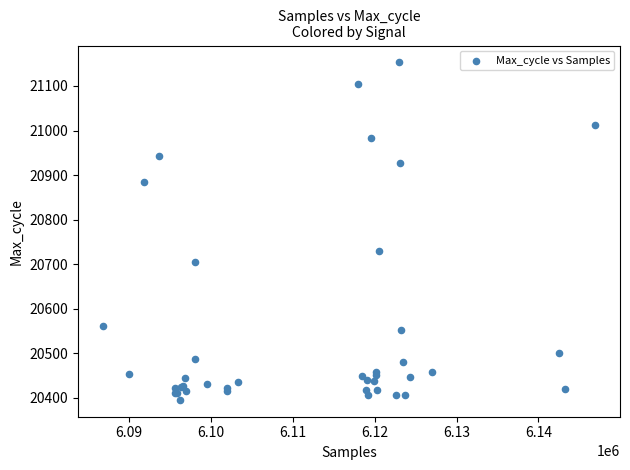

What Y value in the scatter plot is closest to 20774?

20730